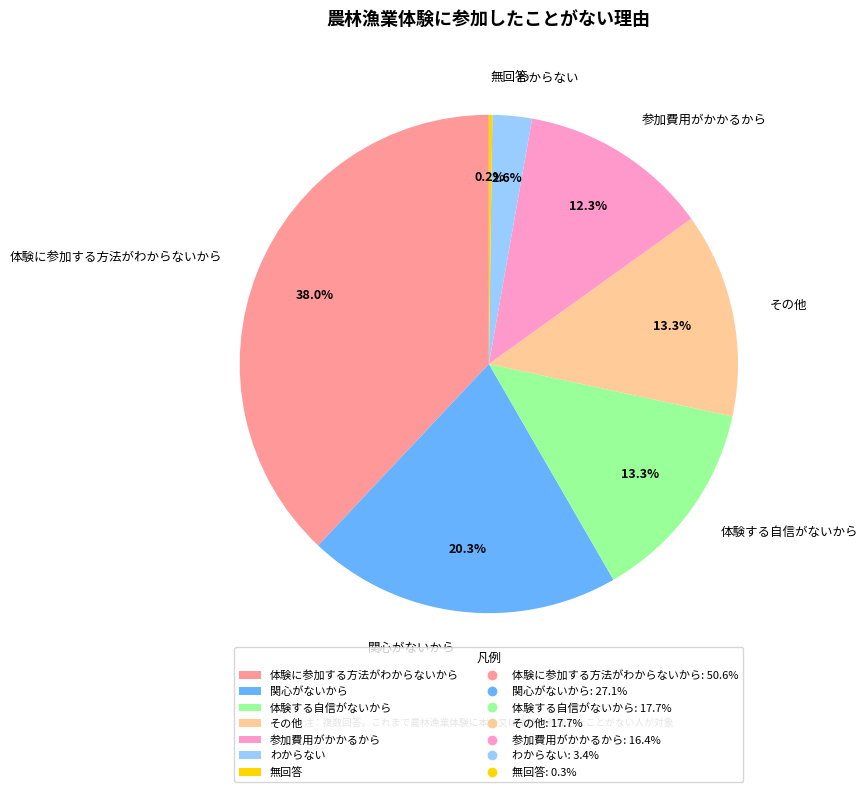

Does 参加費用がかかるから account for over 50% of the chart?

No